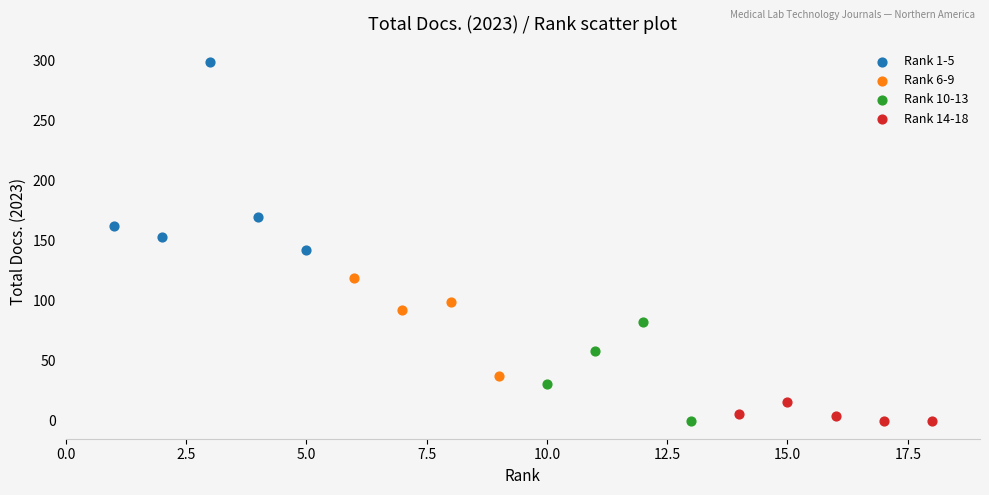

What are all the series names shown in the legend?

Rank 1-5, Rank 6-9, Rank 10-13, Rank 14-18